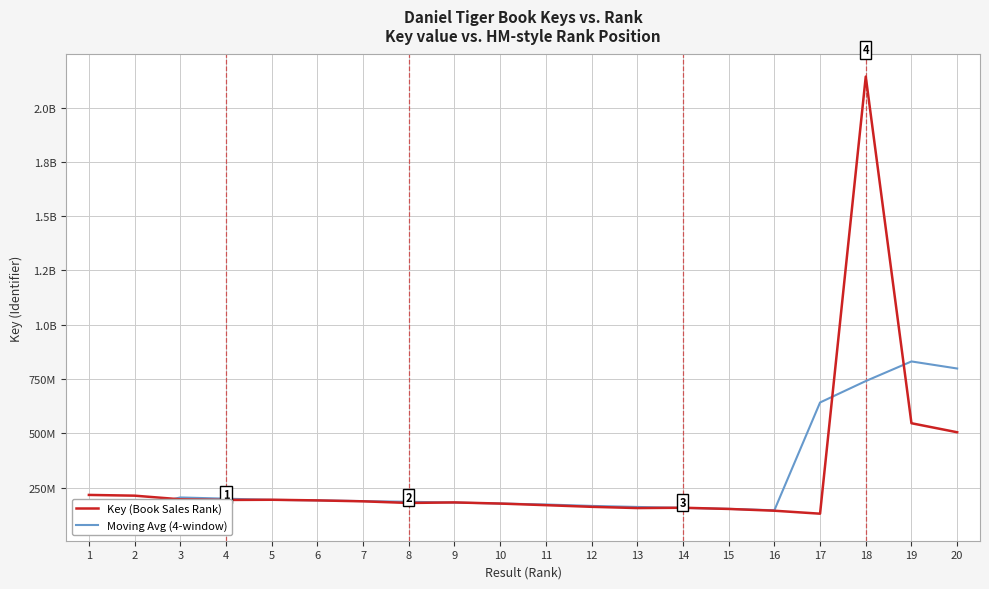

How many interior local valleys does the Moving Avg (4-window) series have?

1